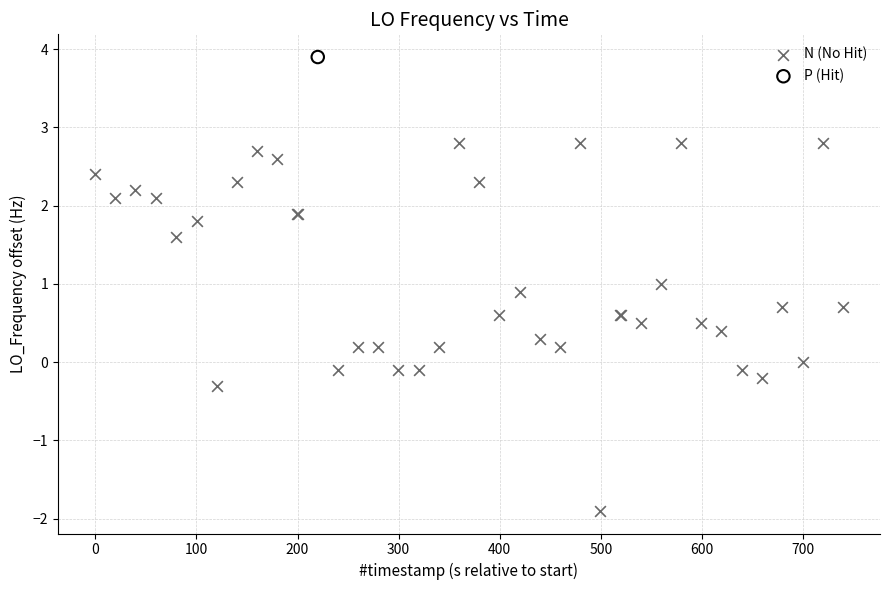

What are all the series names shown in the legend?

N (No Hit), P (Hit)